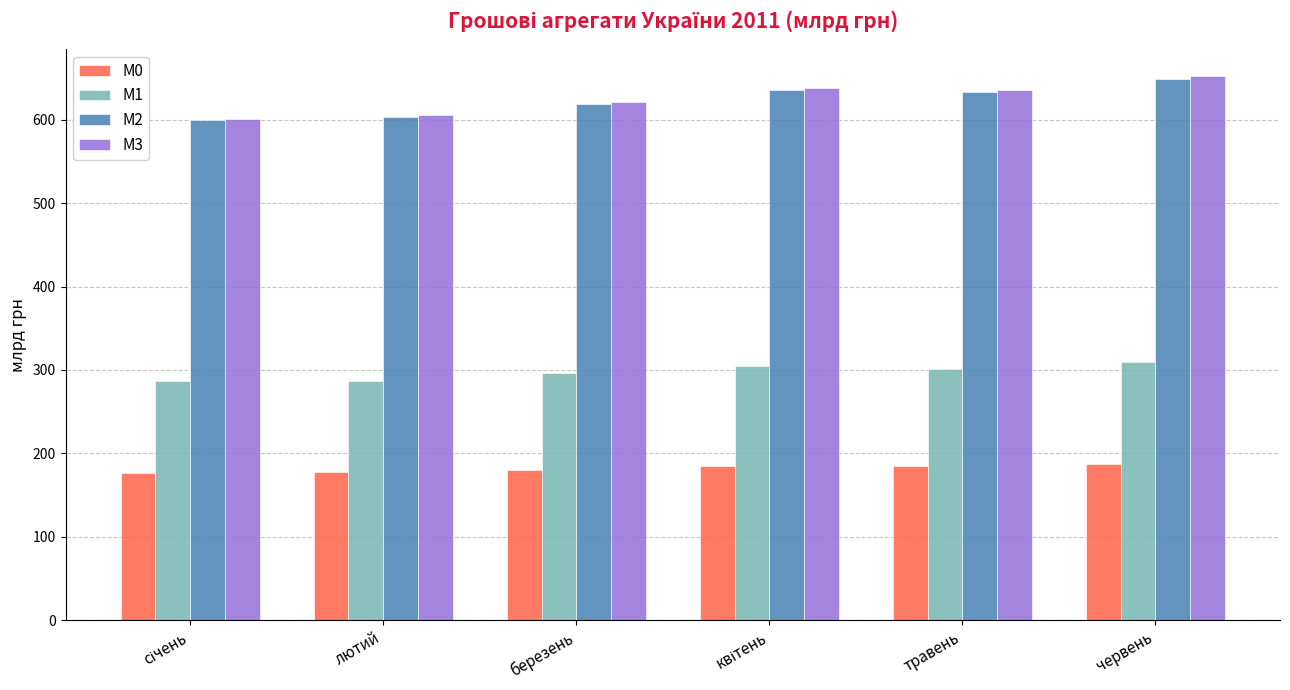

What are all the series names shown in the legend?

М0, М1, М2, М3